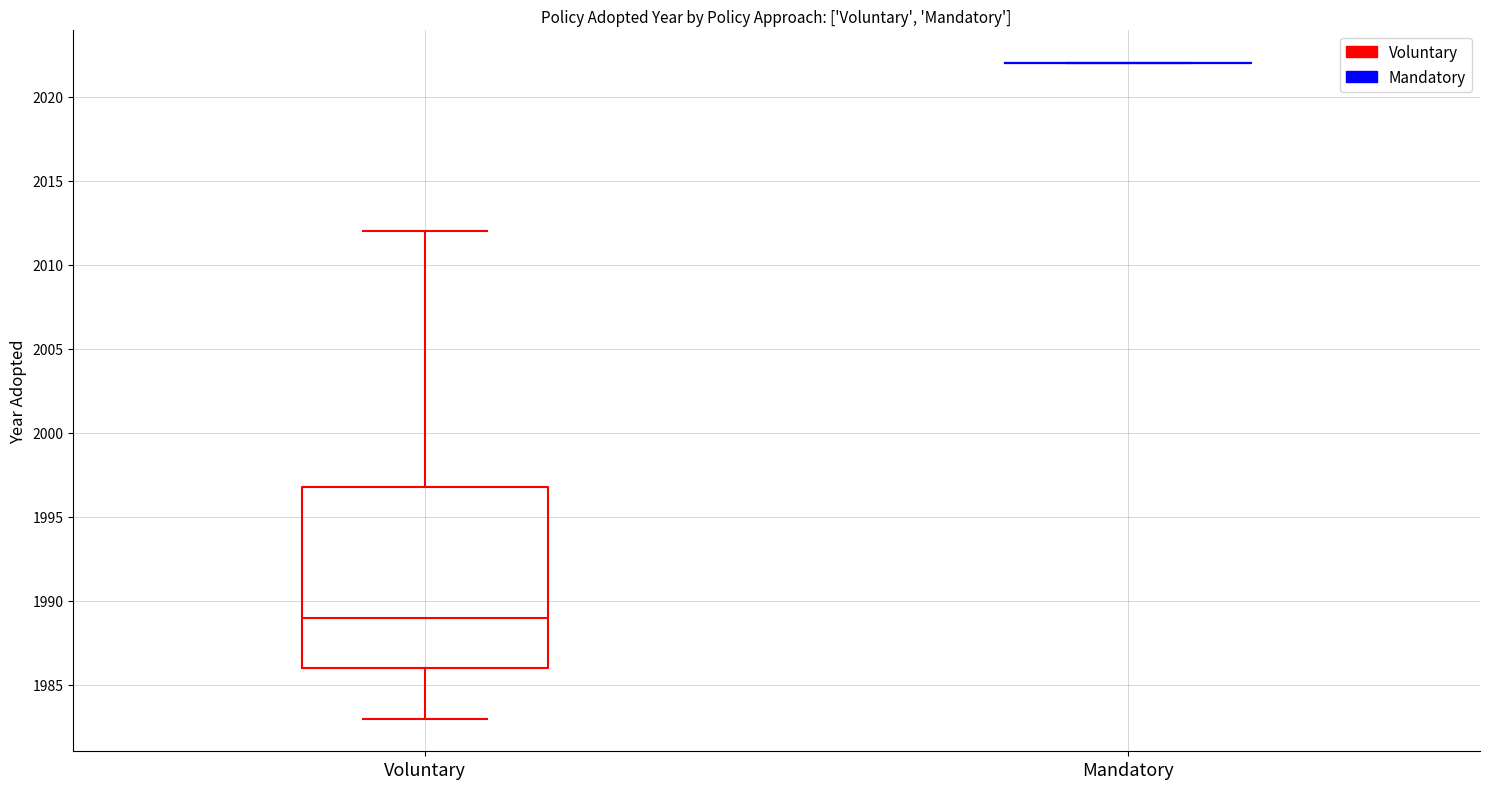

Which box is the tallest, from its lower edge to its upper edge?

Voluntary